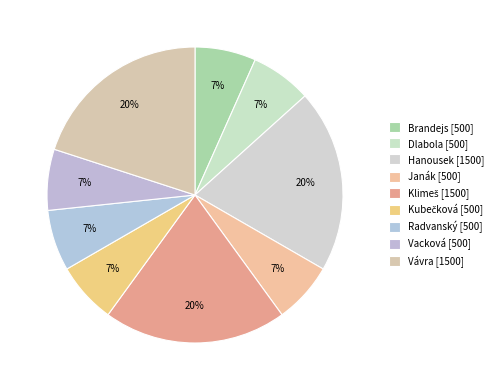

Count the number of slices in the pie.

9